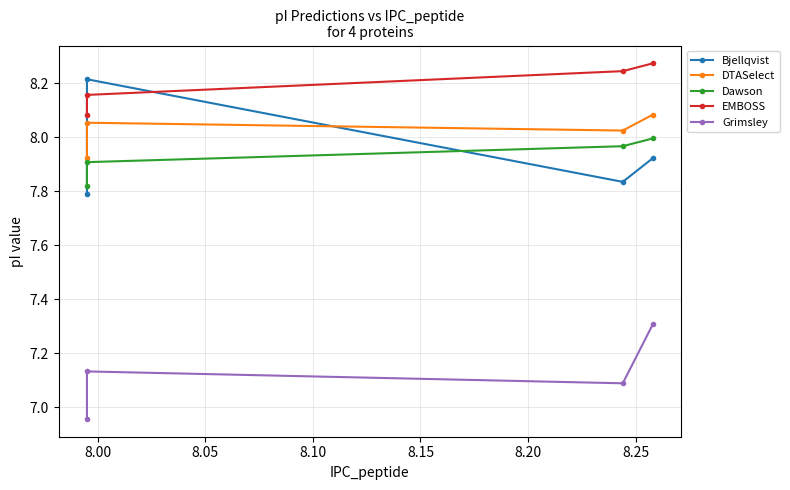

What is the highest value of the DTASelect series?

8.1